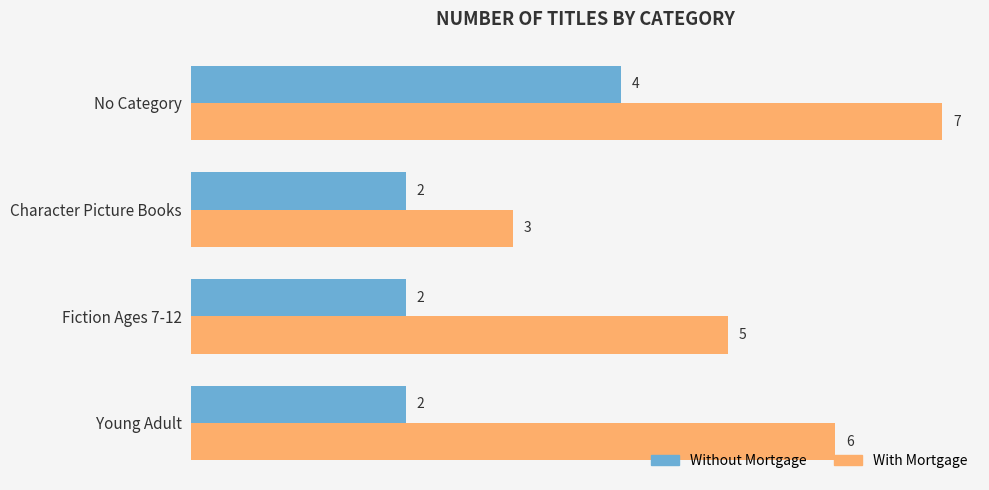

How many data points in Without Mortgage are above 2?

1